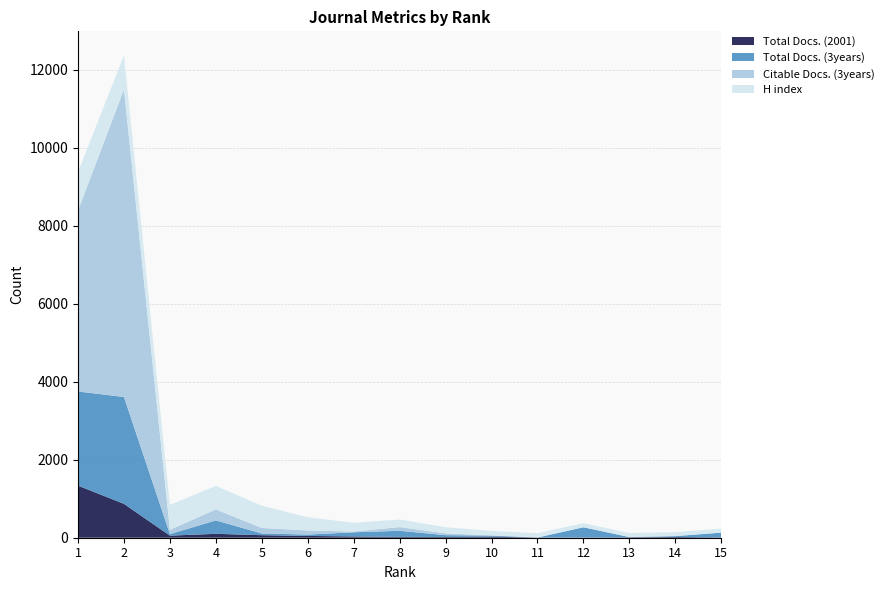

Reading right to left, list all the values displayed in this chart.

Total Docs. (2001): 9	19	11	3	5	28	19	21	33	46	65	100	54	869	1336
Total Docs. (3years): 121	22	5	265	0	26	47	157	106	35	44	344	39	2741	2416
Citable Docs. (3years): 3	1	2	0	3	4	47	95	20	105	142	283	111	7893	4643
H index: 101	101	104	105	109	117	157	194	224	339	571	601	638	869	987